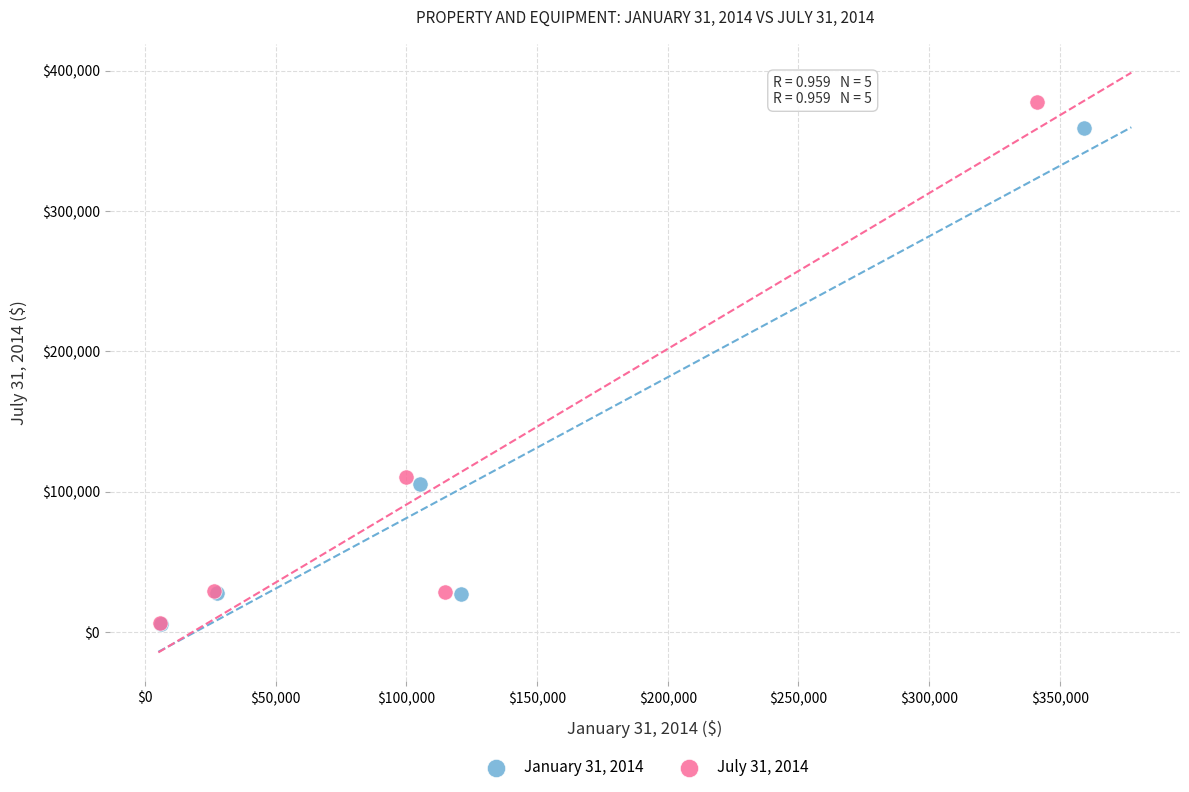

Which series reaches the maximum Y coordinate?

July 31, 2014